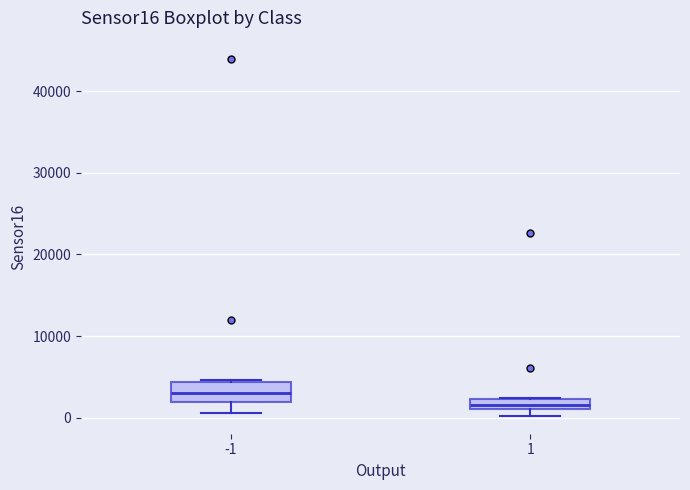

Where does the lower whisker of the box at x = -1 end on the y-axis? The values are not printed on the chart, so give them approximately, as read against the axis.

1000